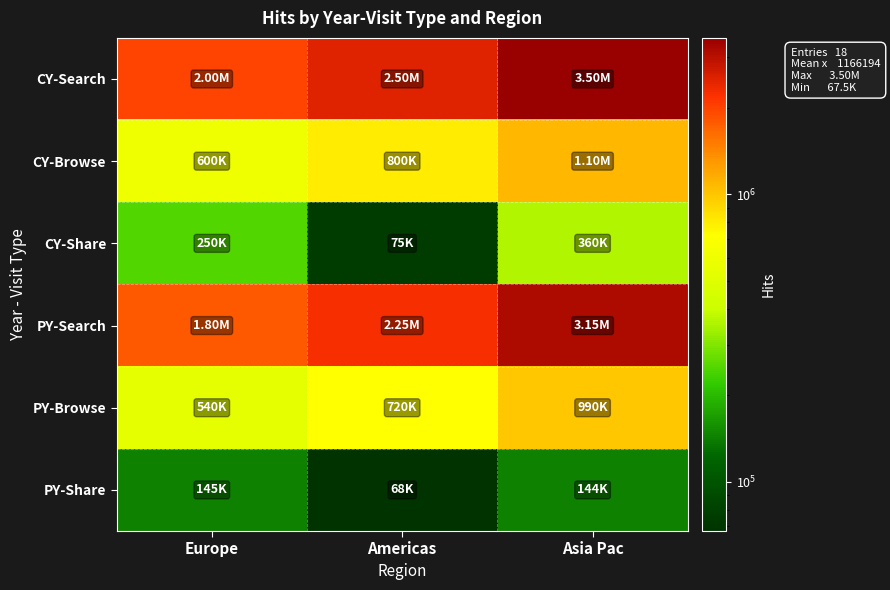

Rank the series at Americas from highest to lowest value.

CY-Search, PY-Search, CY-Browse, PY-Browse, CY-Share, PY-Share